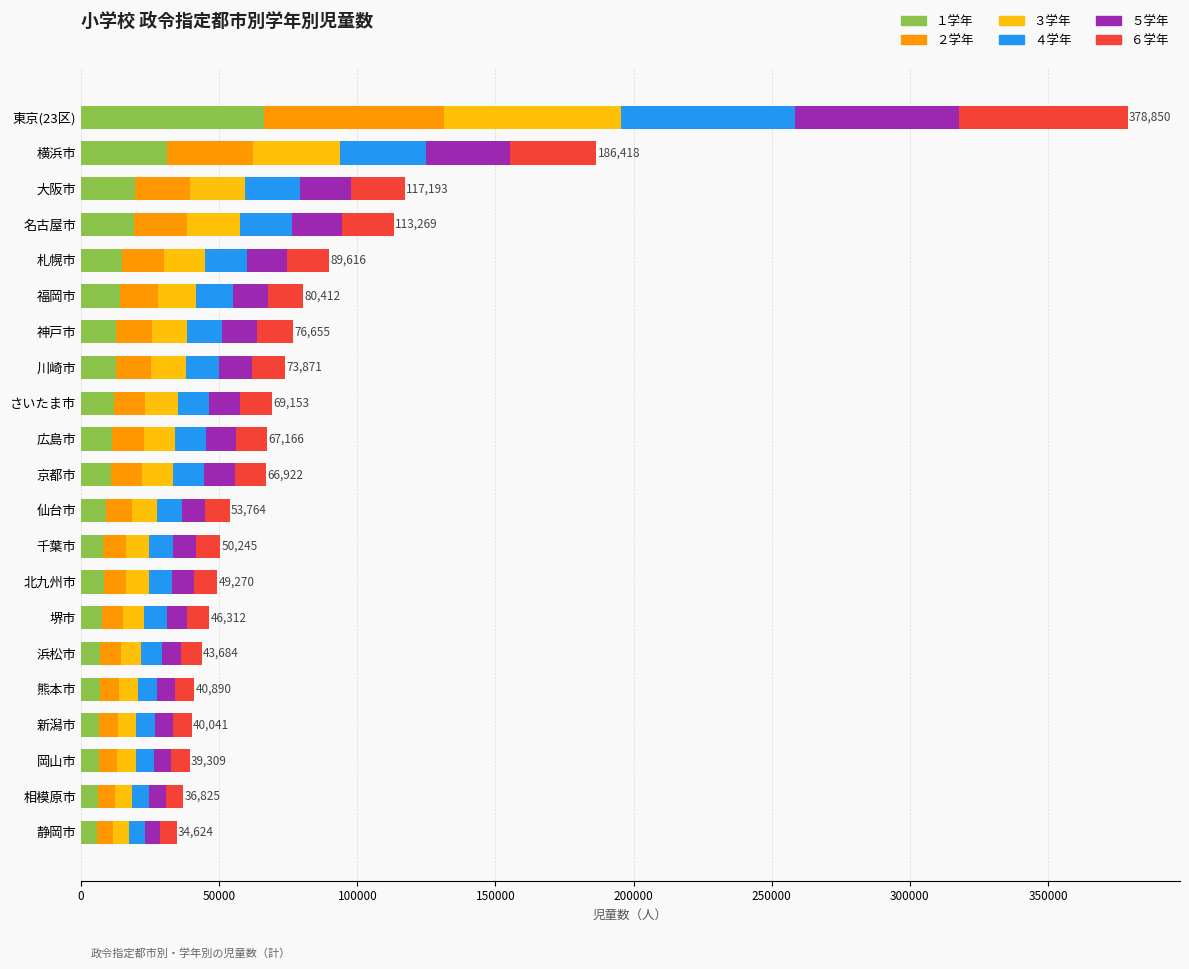

At which category is the sum across all series the highest?

東京(23区)